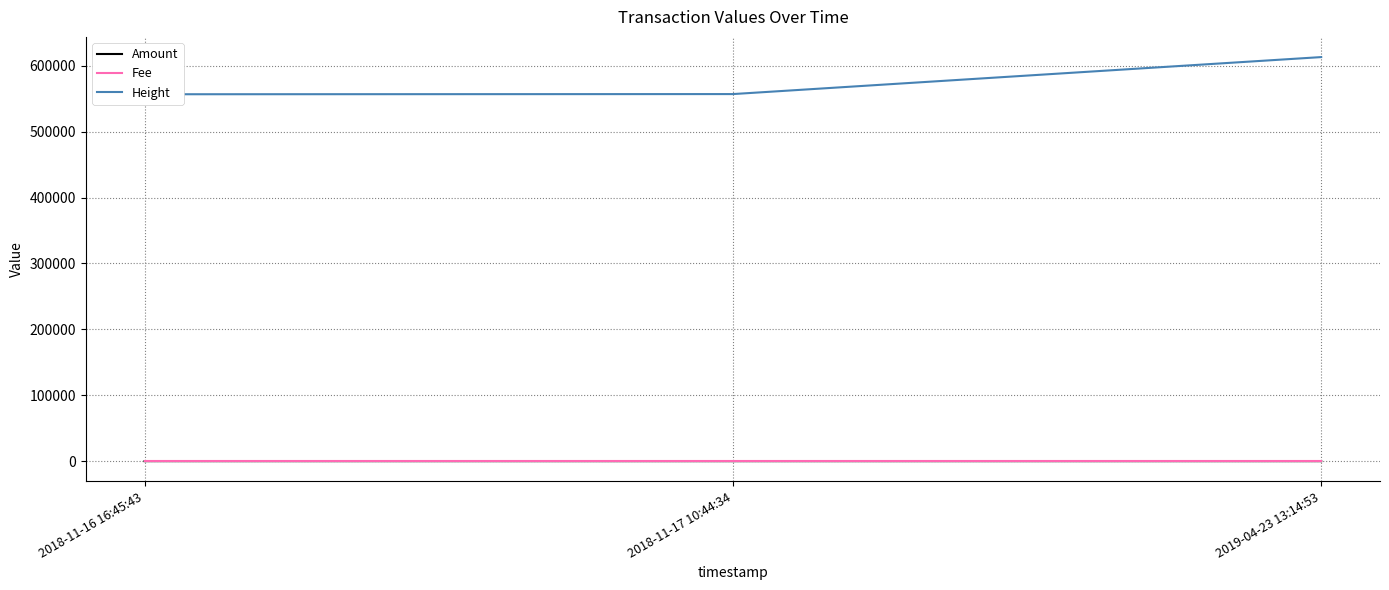

Which series has the largest range (max minus min)?

Height